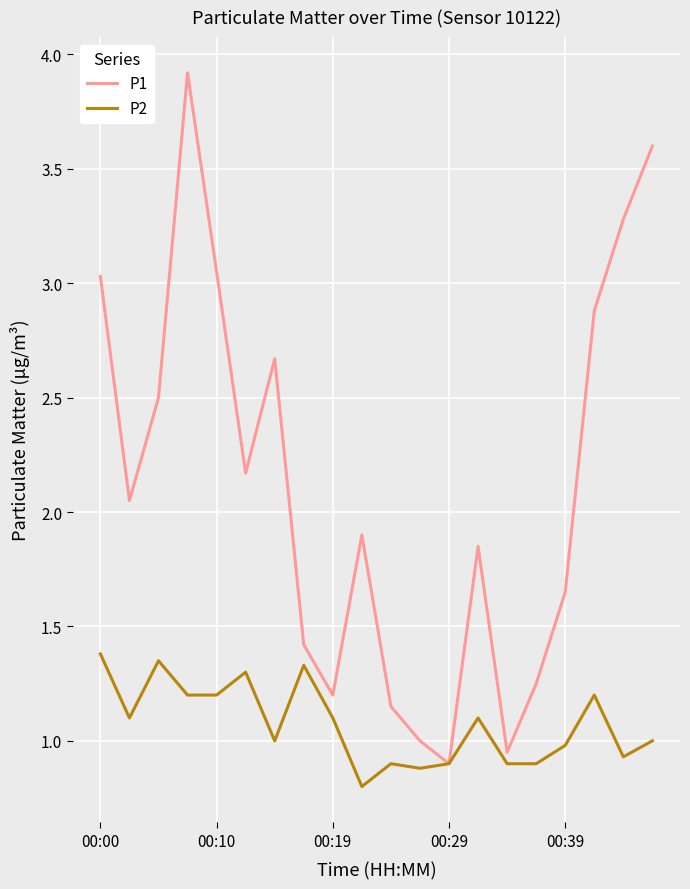

Which series has the largest total across all categories?

P1